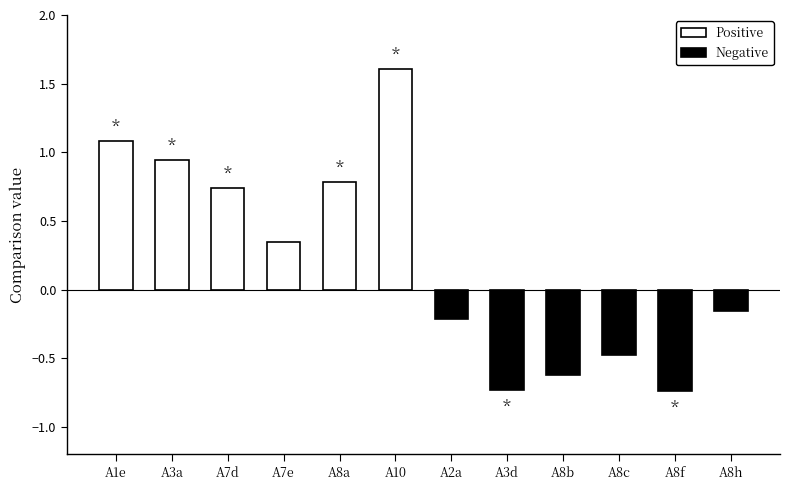

What is the greatest value displayed?

1.6